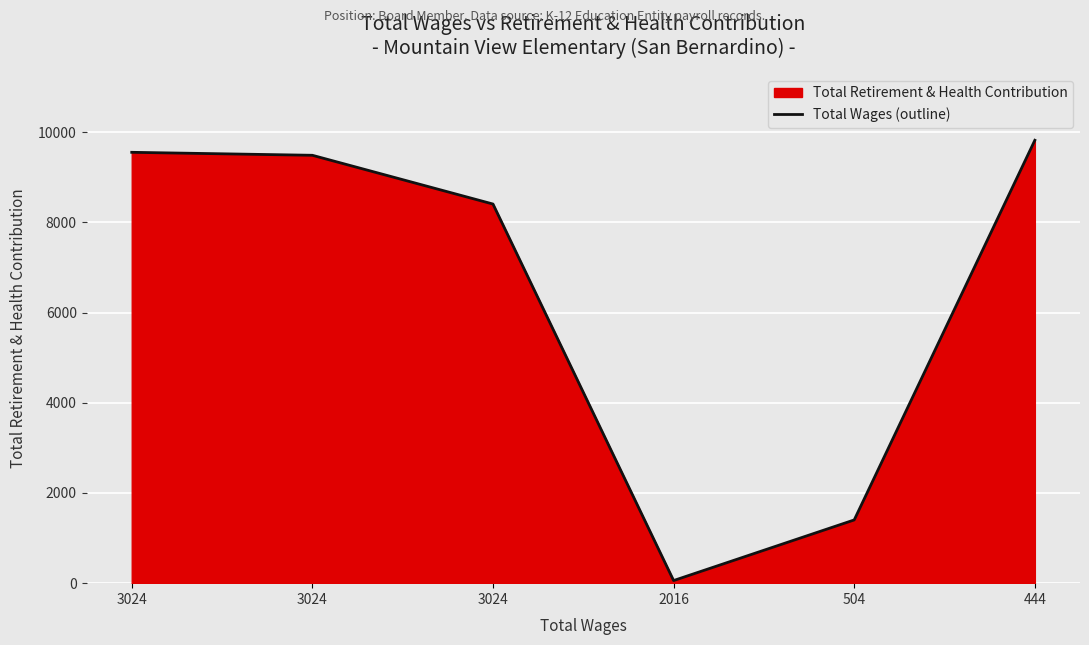

Rank the categories by value from lowest to highest.

2016, 504, 3024, 3024, 3024, 444